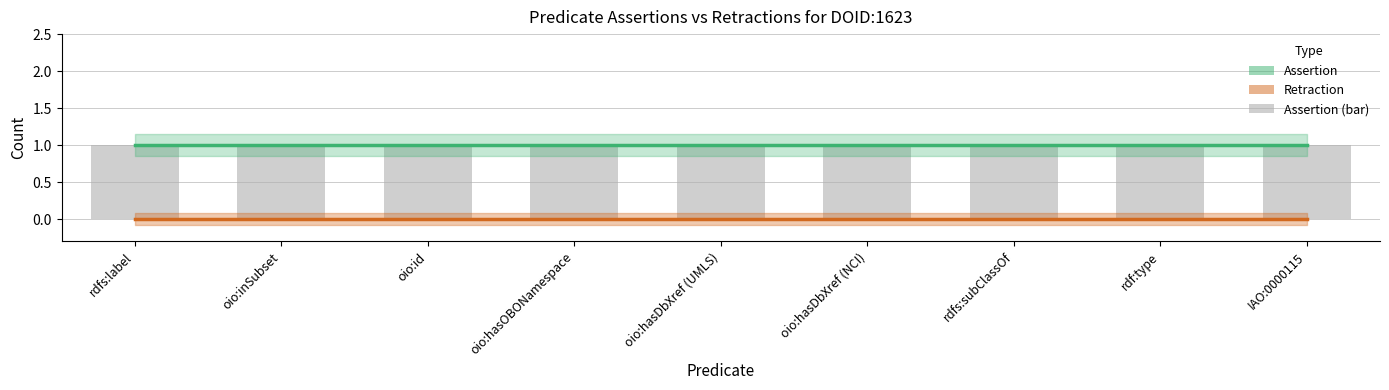

Is it true that assertion equals 2 at rdfs:subClassOf?

False